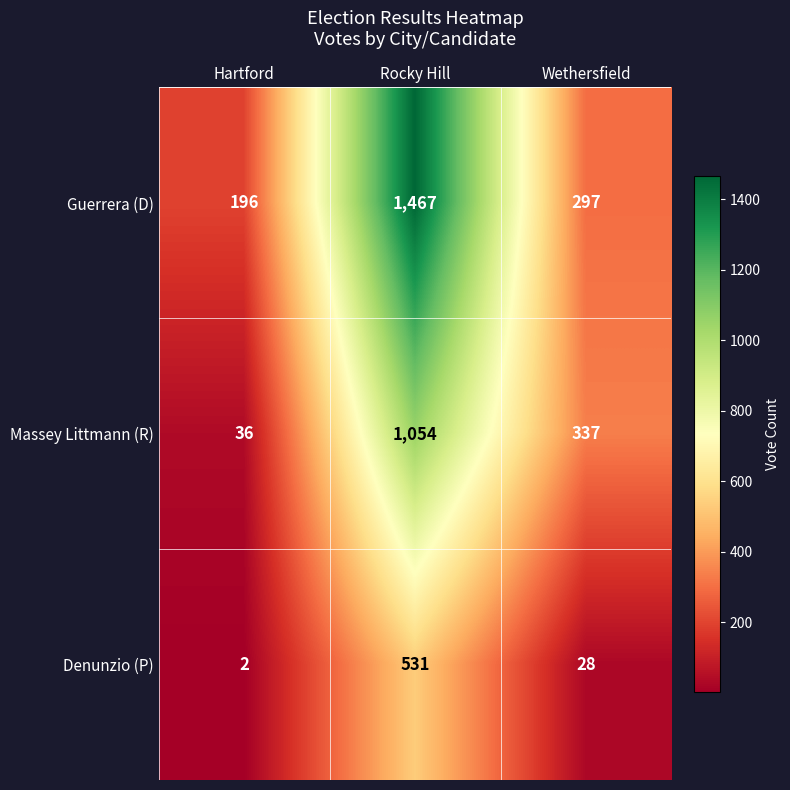

The value of Guerrera (D) at Rocky Hill is 1467. True or false?

True